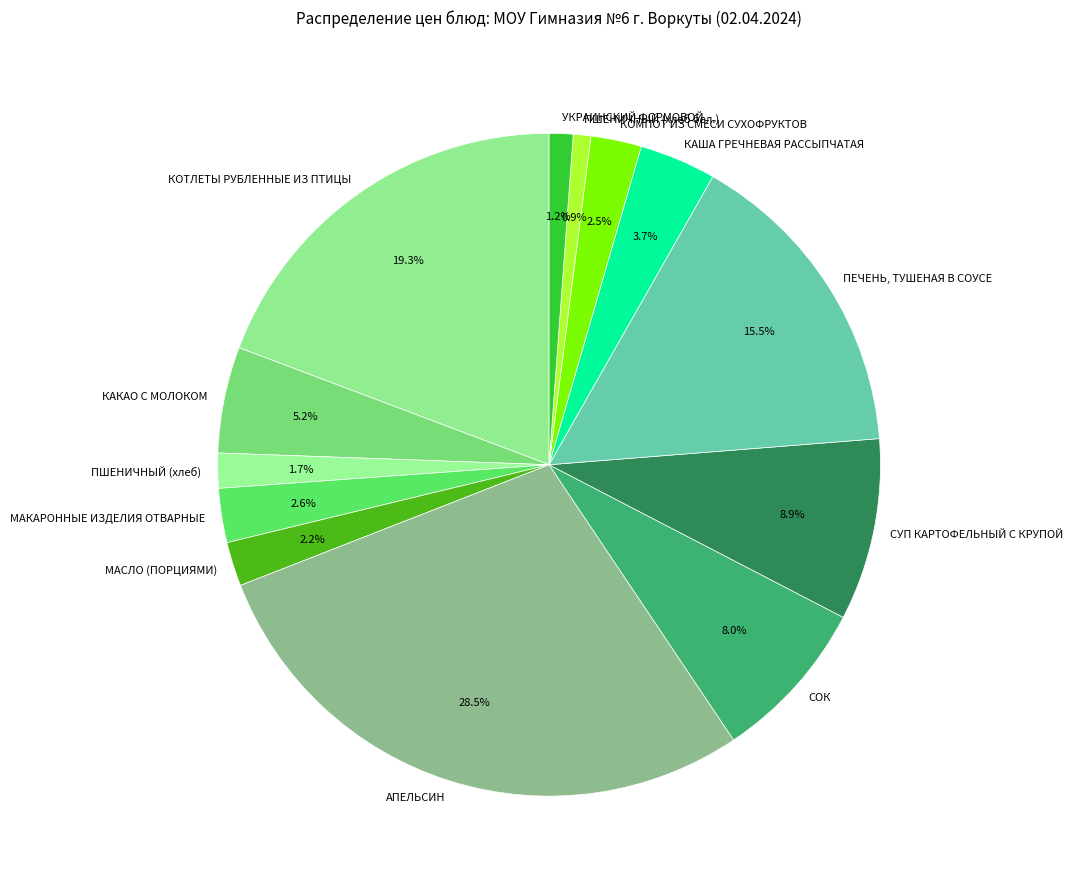

True or false: КАША ГРЕЧНЕВАЯ РАССЫПЧАТАЯ accounts for 4% of the total.

True